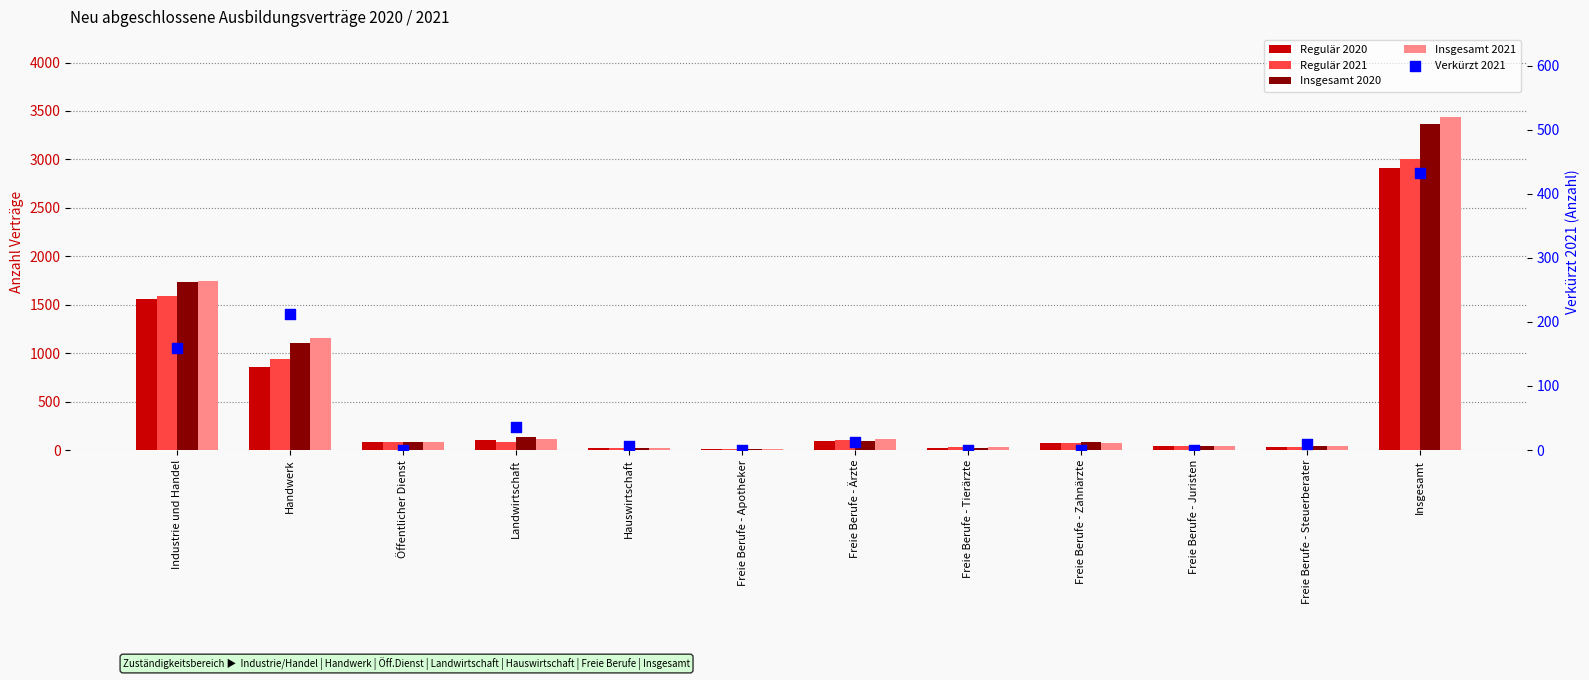

What are all the series names shown in the legend?

Regulär 2020, Regulär 2021, Insgesamt 2020, Insgesamt 2021, Verkürzt 2021